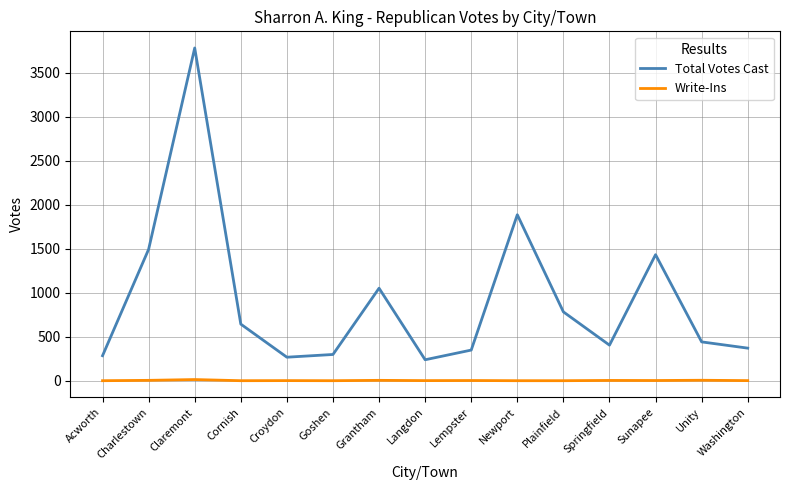

What is the greatest value displayed?

3781